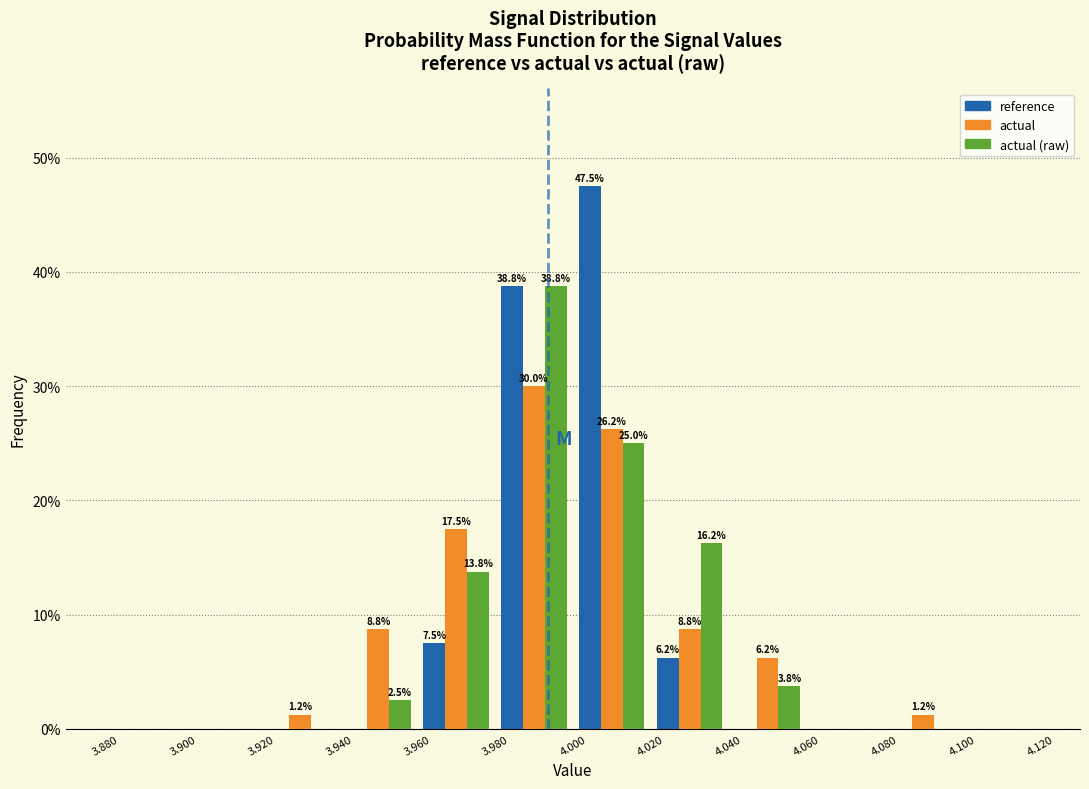

In the reference series, which range on the x-axis has the tallest bar?

4.000 to 4.020